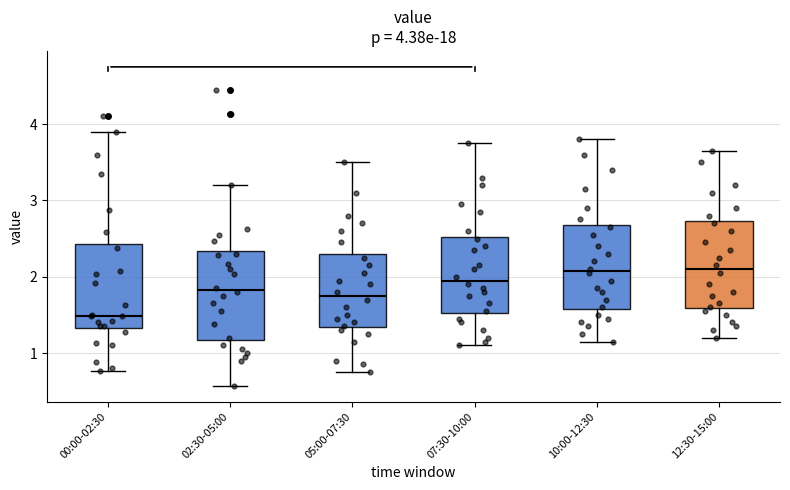

Which box's median line is the lowest?

00:00-02:30